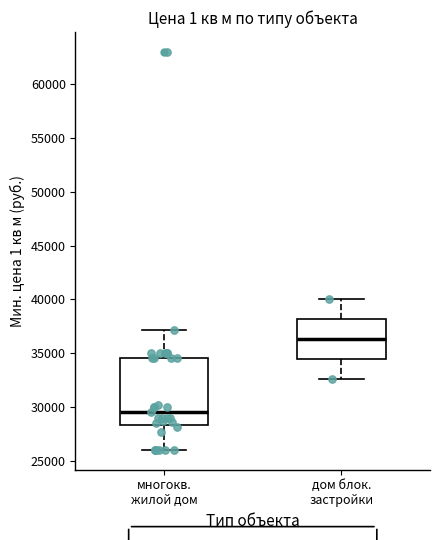

Reading left to right, read every box against the y-axis: the position of its median line, the range the box covers, and the ends of its whiskers. The values are not printed on the chart, so give them approximately, as read against the axis.

многокв. жилой дом: median 29500, box 28500 to 34500, whiskers 26000 to 37000
дом блок. застройки: median 36500, box 34500 to 38000, whiskers 32500 to 40000